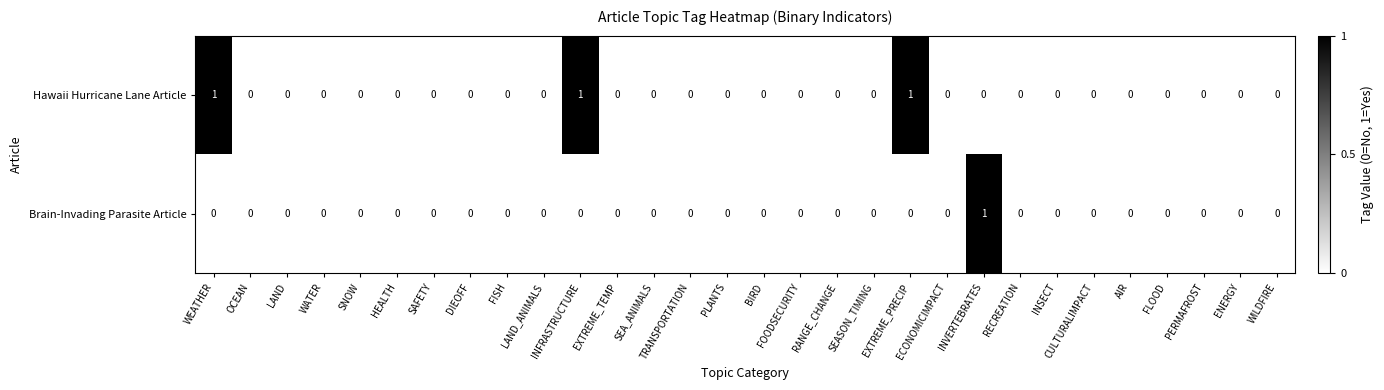

List the series in order of their overall mean, highest first.

Hawaii Hurricane Lane Article, Brain-Invading Parasite Article